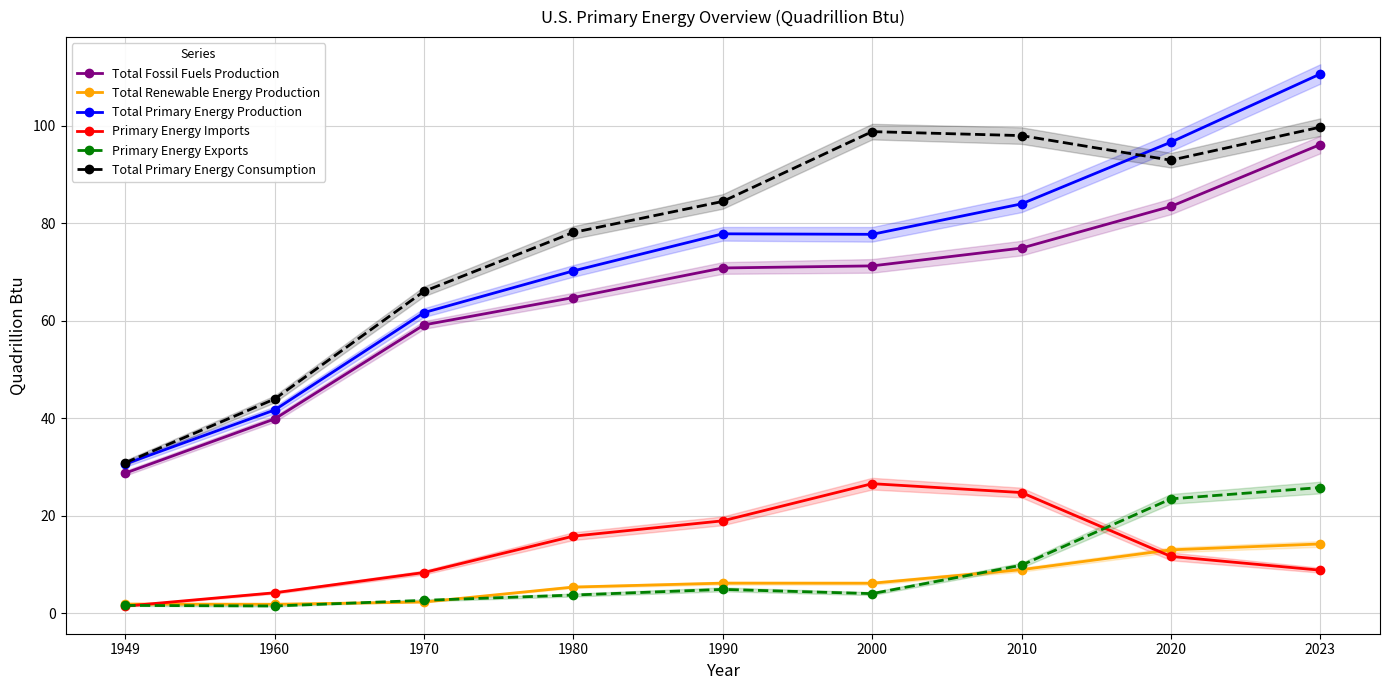

What is the difference between the maximum and minimum values in the Total Primary Energy Consumption series?

68.9